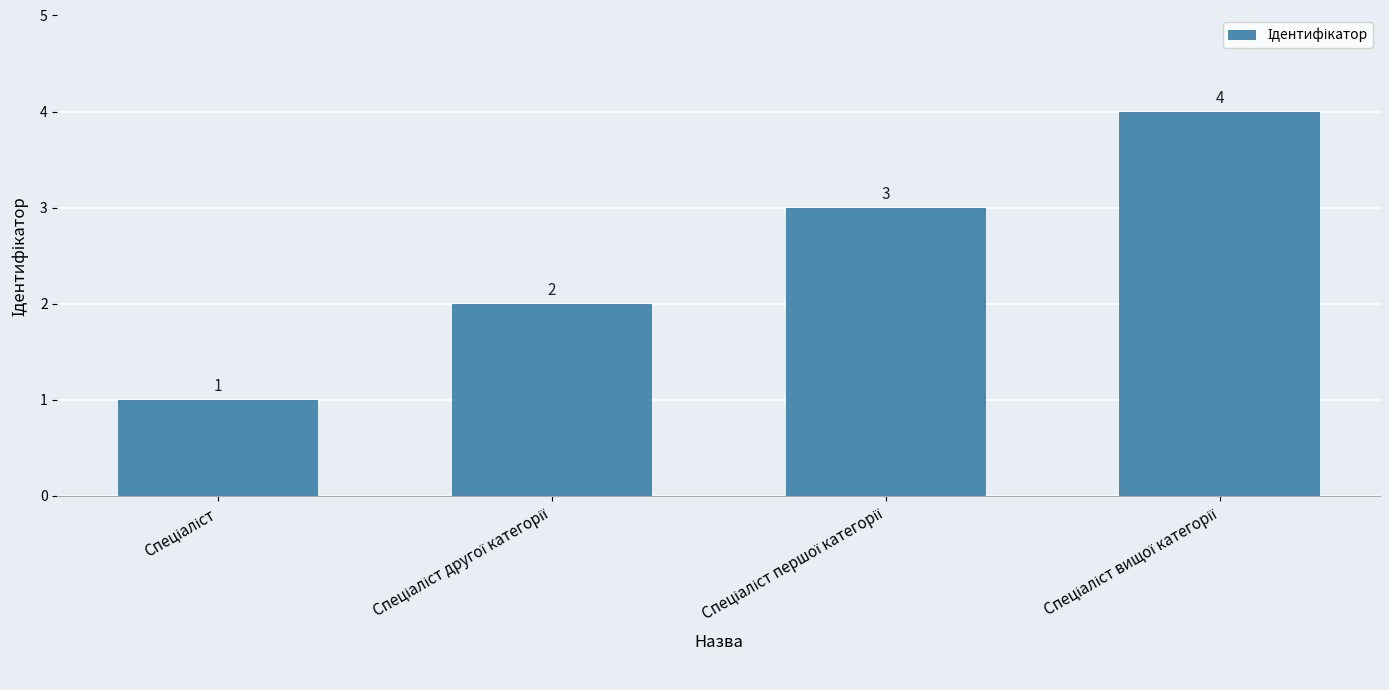

Count the values in the range 2 to 4.

3